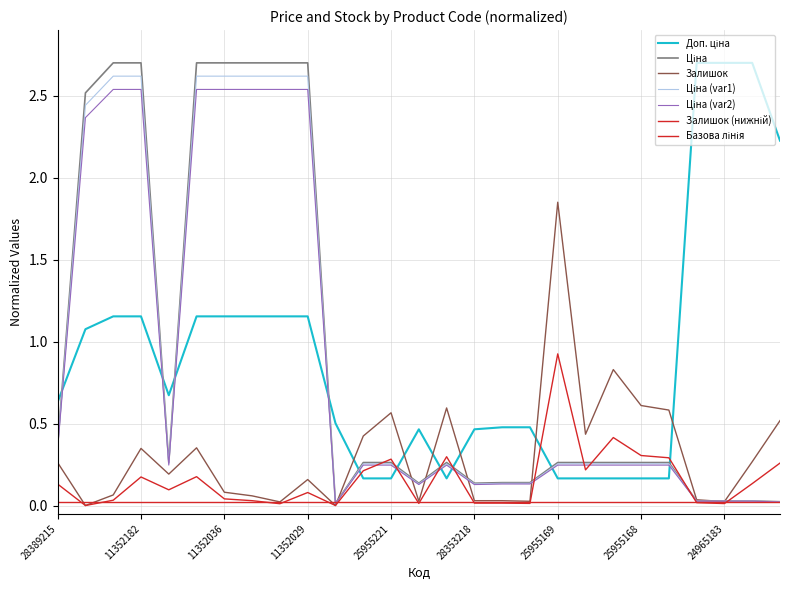

Does the chart have visible grid lines?

Yes